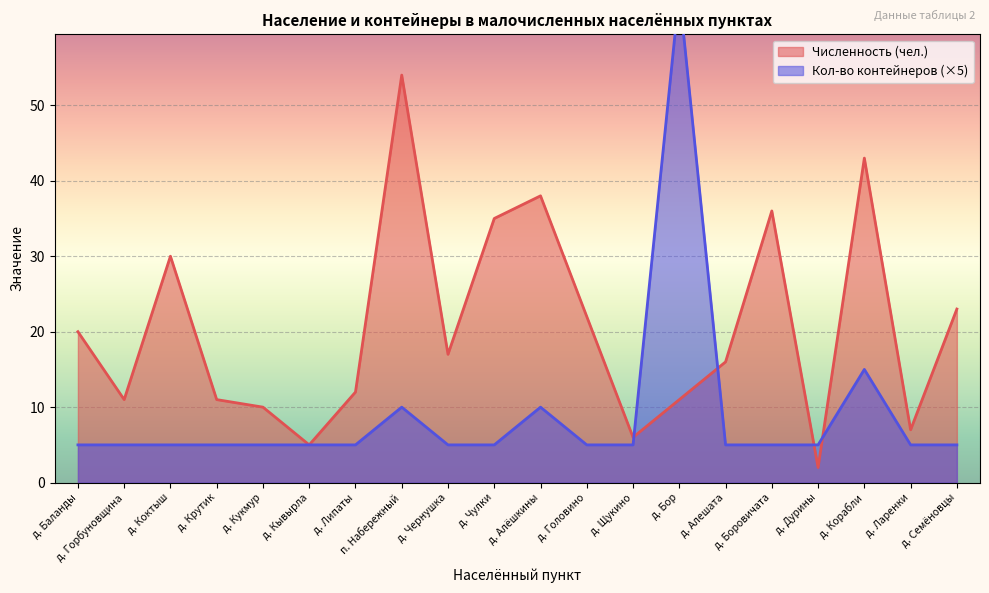

List the labels in order of Численность (чел.) value, smallest first.

д. Дурины, д. Кывырла, д. Щукино, д. Ларенки, д. Кукмур, д. Горбуновщина, д. Крутик, д. Бор, д. Липаты, д. Алешата, д. Чернушка, д. Баланды, д. Головино, д. Семёновцы, д. Коктыш, д. Чулки, д. Боровичата, д. Алёшкины, д. Корабли, п. Набережный